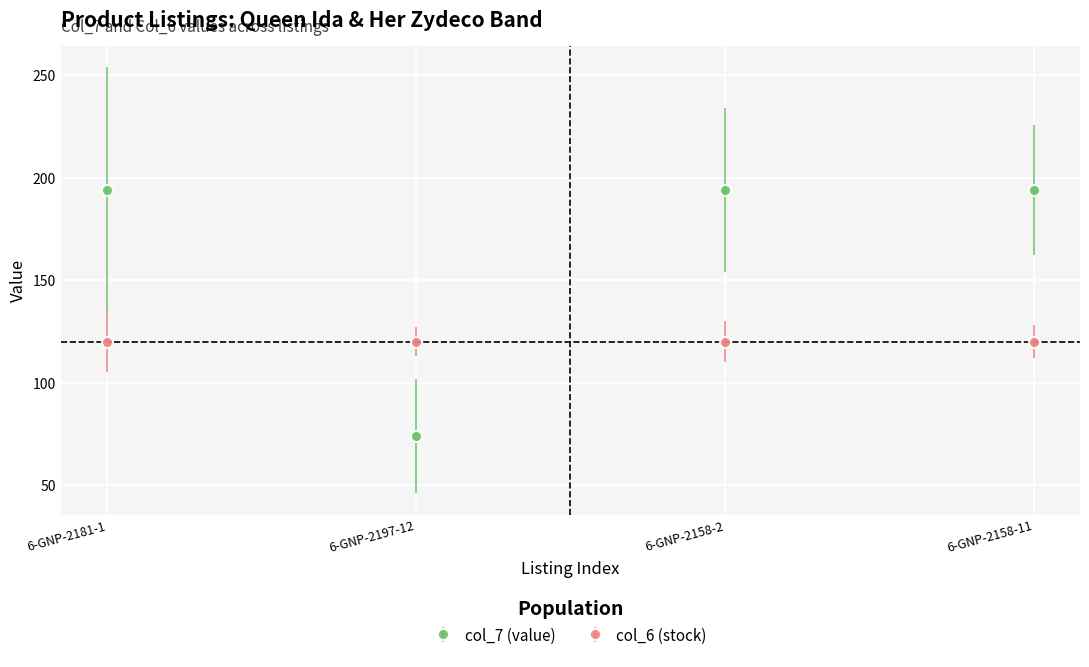

What is the maximum value shown in the chart?

194